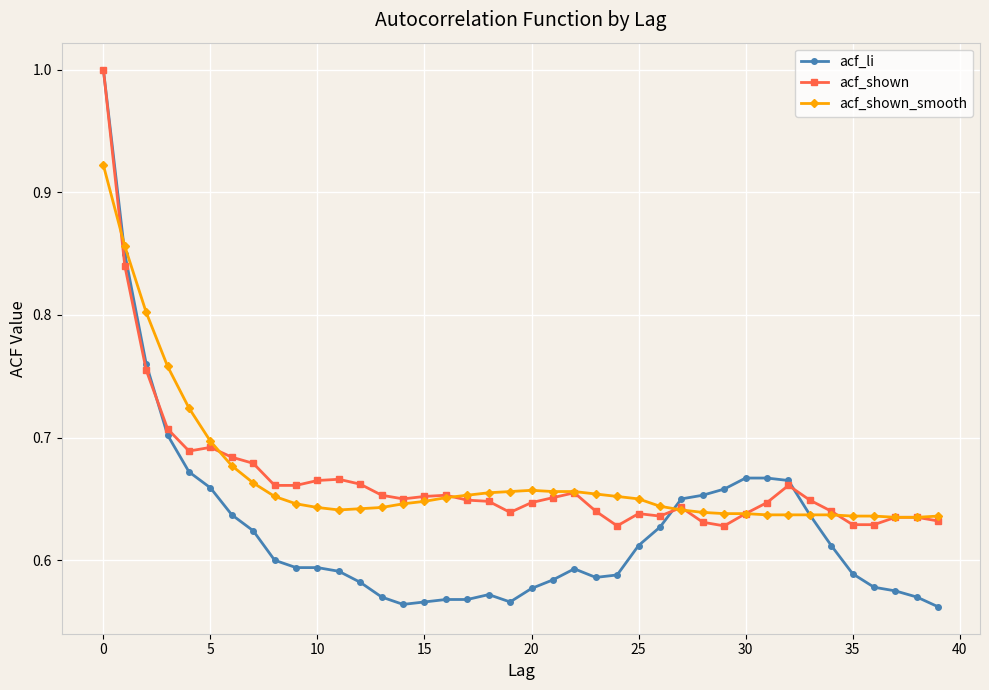

At how many categories does at least one series exceed 0?

40